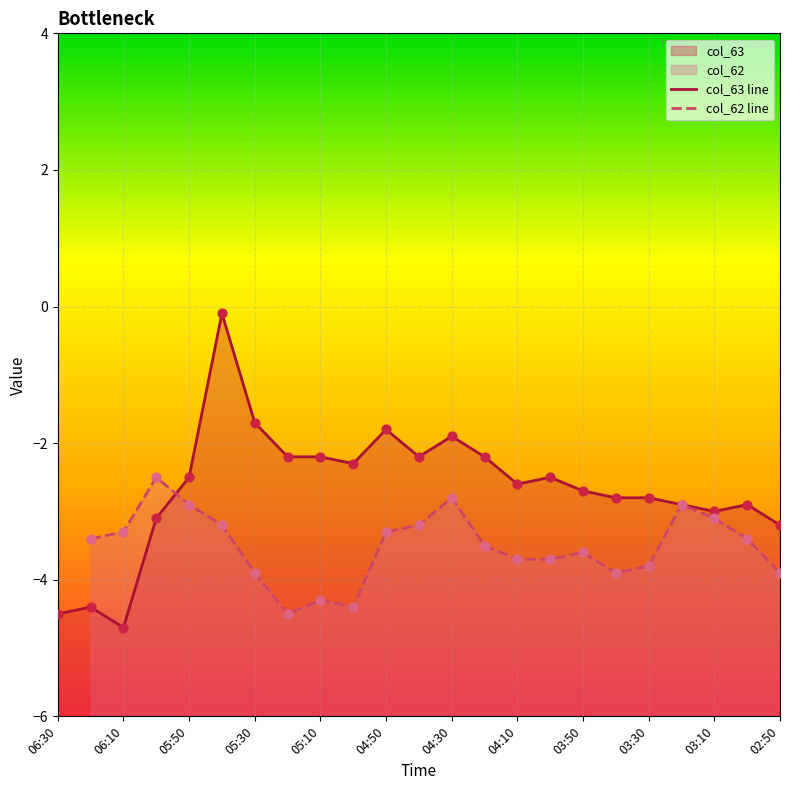

Which series reaches the minimum Y coordinate?

col_63 line